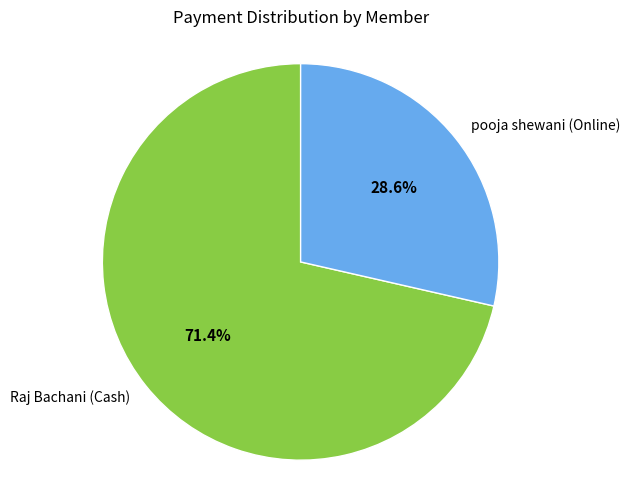

Count the number of slices in the pie.

2